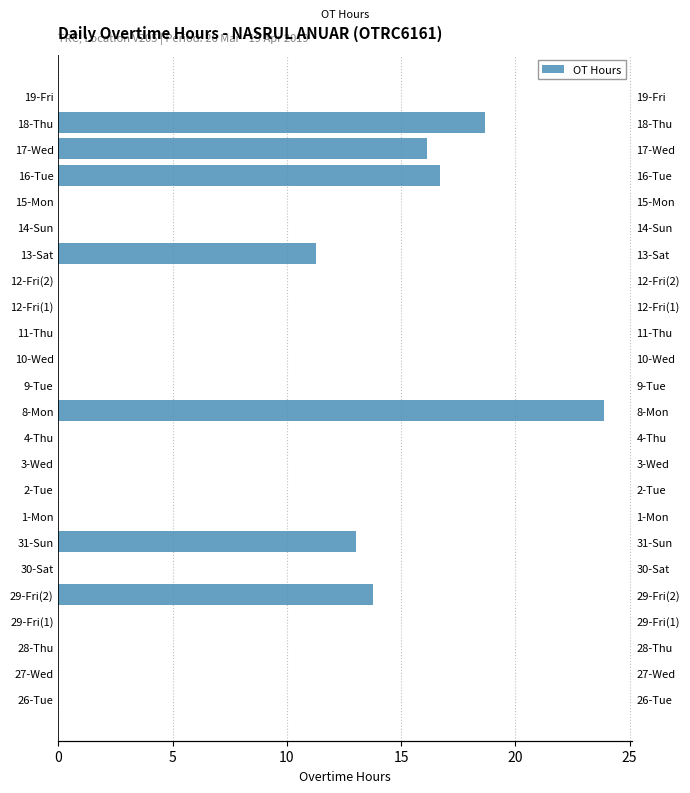

Reading left to right, what are all the values shown in this chart?

0.0	0.0	0.0	0.0	13.8	0.0	13.0	0.0	0.0	0.0	0.0	23.9	0.0	0.0	0.0	0.0	0.0	11.3	0.0	0.0	16.7	16.1	18.6	0.0